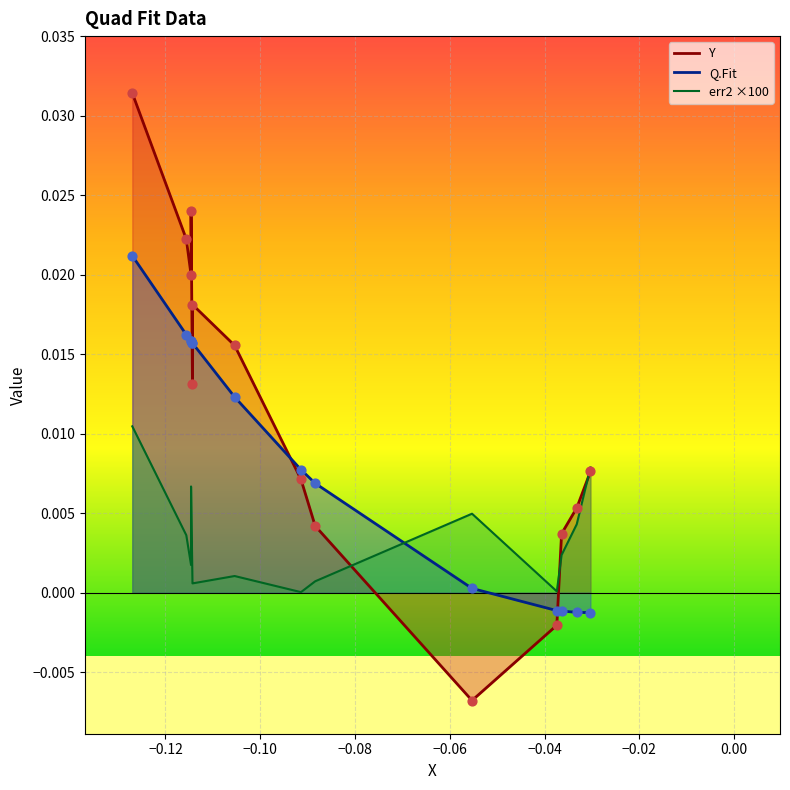

At how many categories does at least one series exceed 0?

14